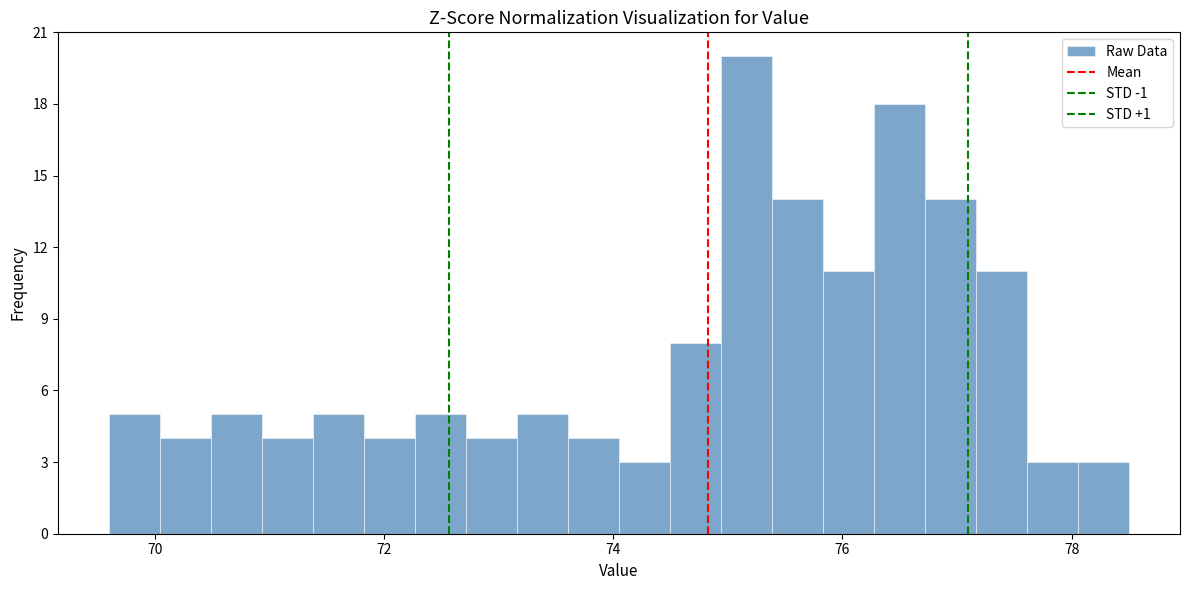

Around what value on the x-axis is the tallest bar? Give the approximate position of its centre, as read against the axis.

75.2